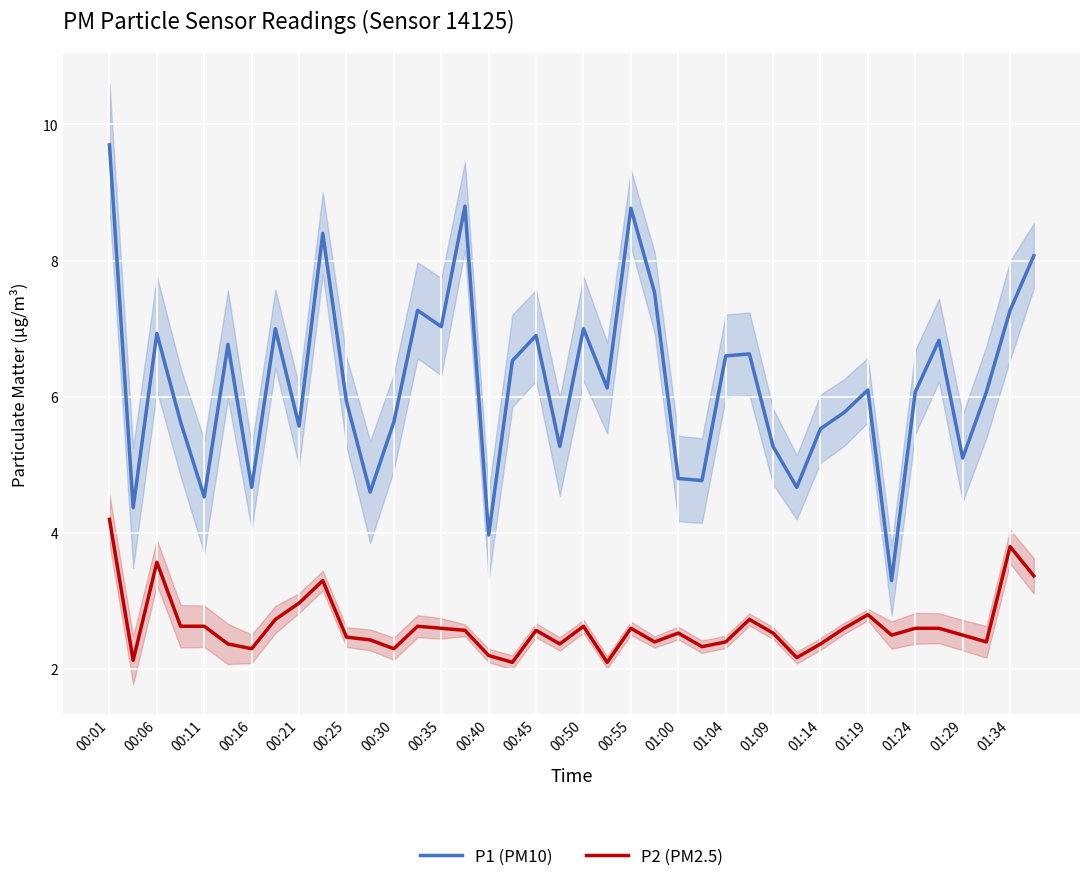

Is it true that P1 (PM10) equals 2.4 at 01:14?

False